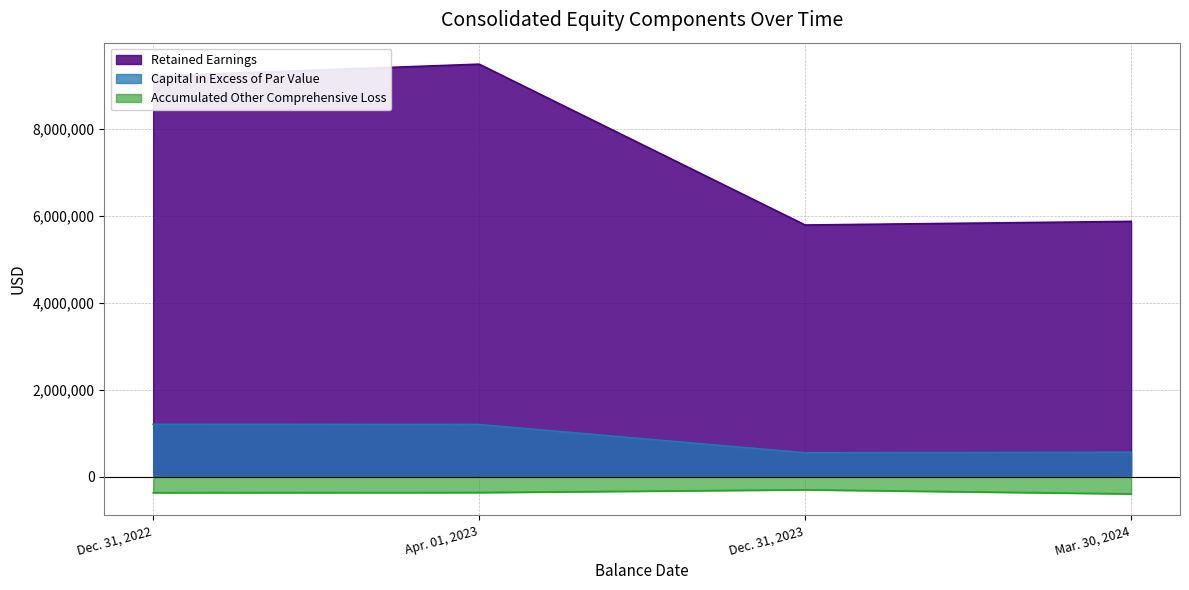

Where is Capital in Excess of Par Value nearest to the value 881024?

Mar. 30, 2024